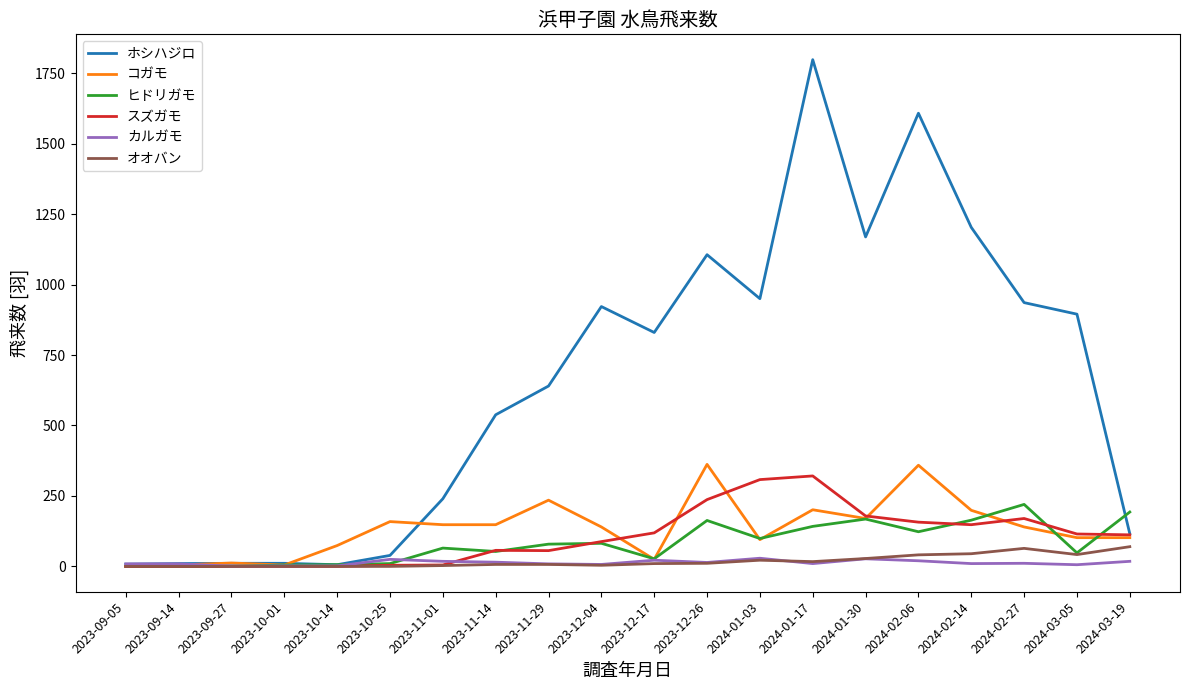

True or false: ヒドリガモ has more than 1 points higher than both neighbors.

True